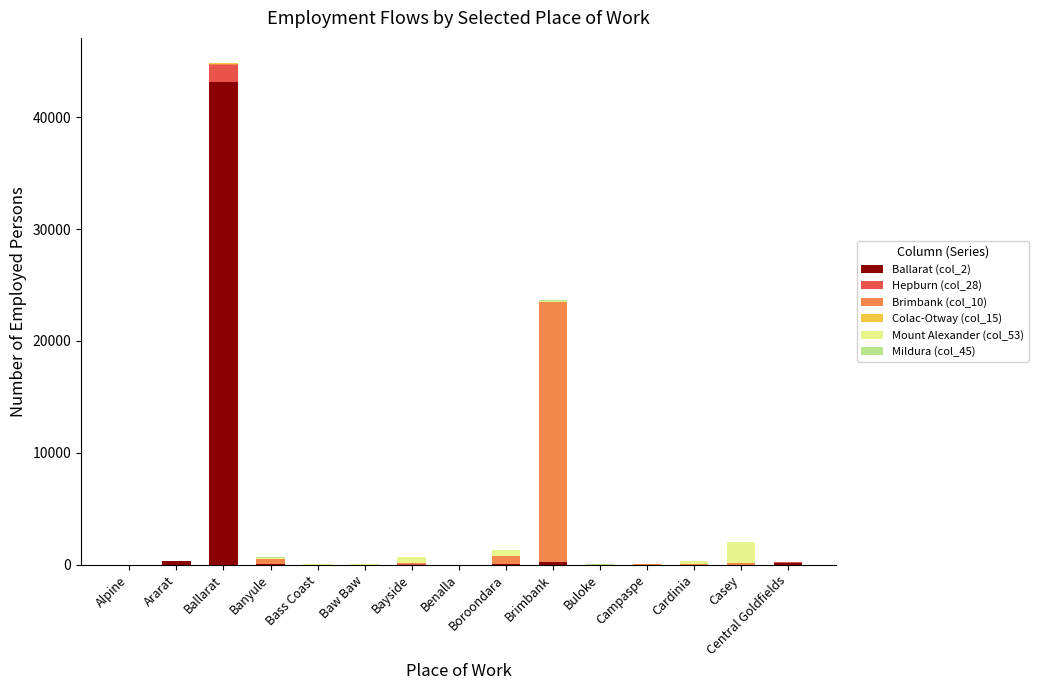

Which category has the highest value in the Ballarat (col_2) series?

Ballarat